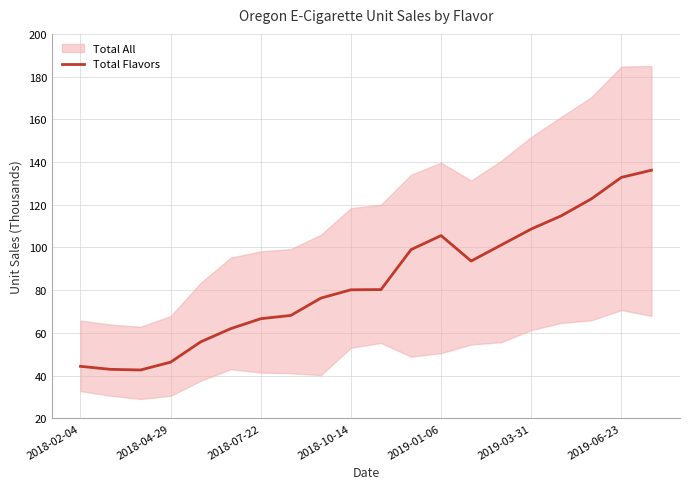

Is it true that Total Flavors equals 30.9 at 2019-03-31?

False